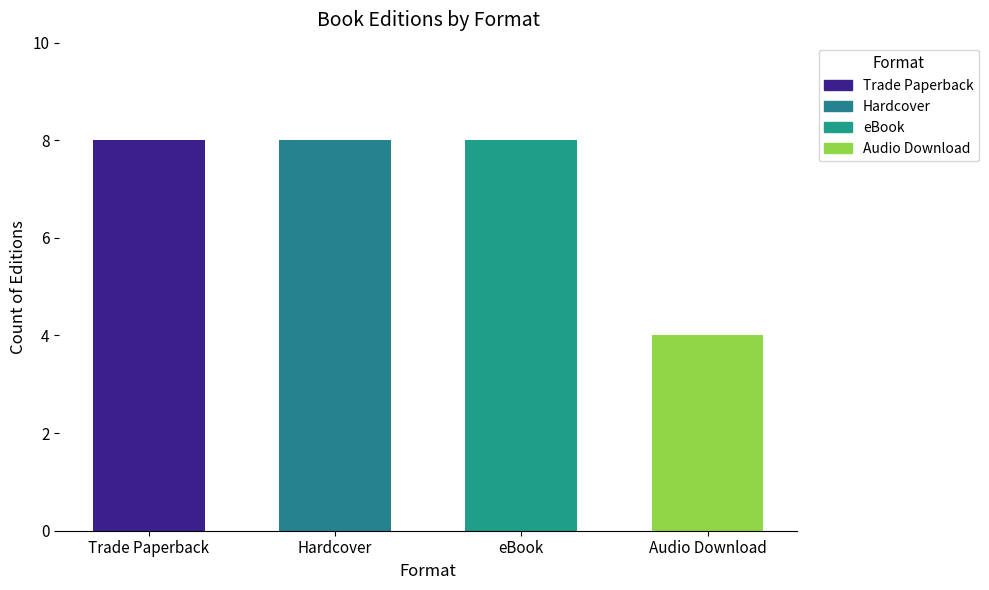

What is the label of the 4th bar from the left?

Audio Download